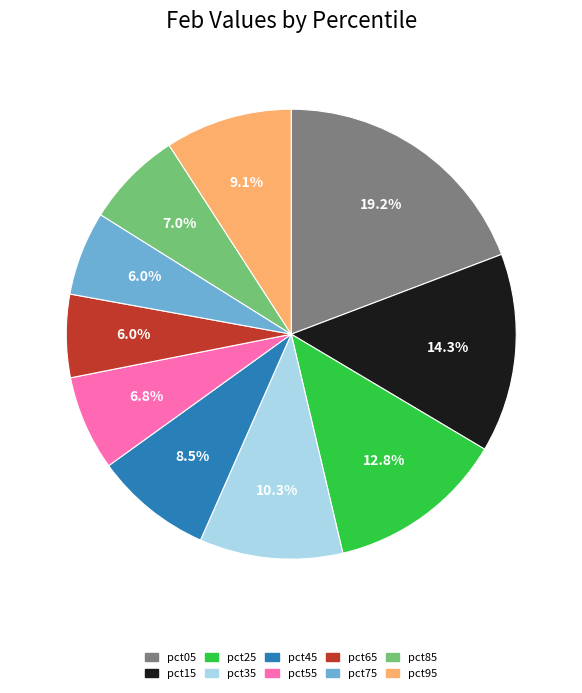

Which slice is the largest?

pct05